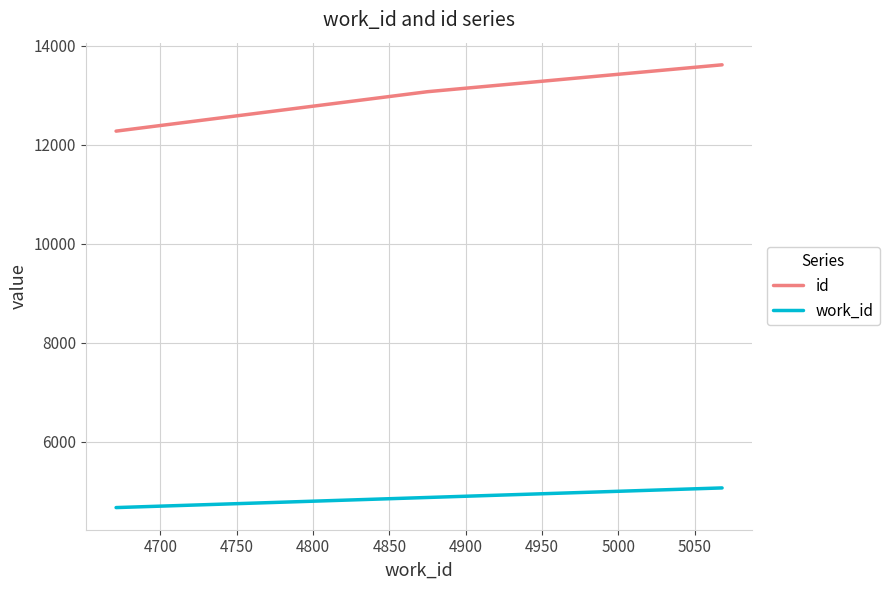

Which series has the largest range (max minus min)?

id